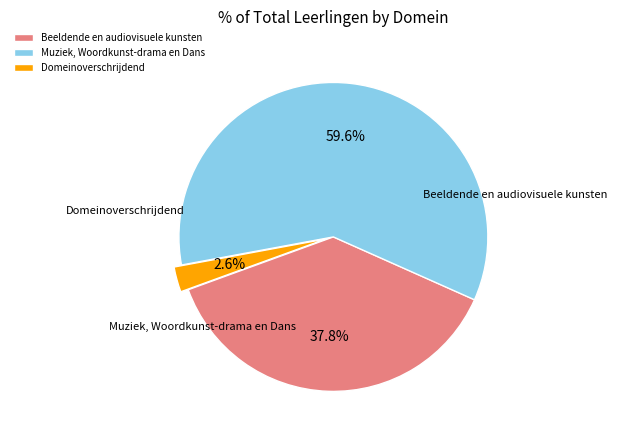

How many segments does this pie chart have?

3